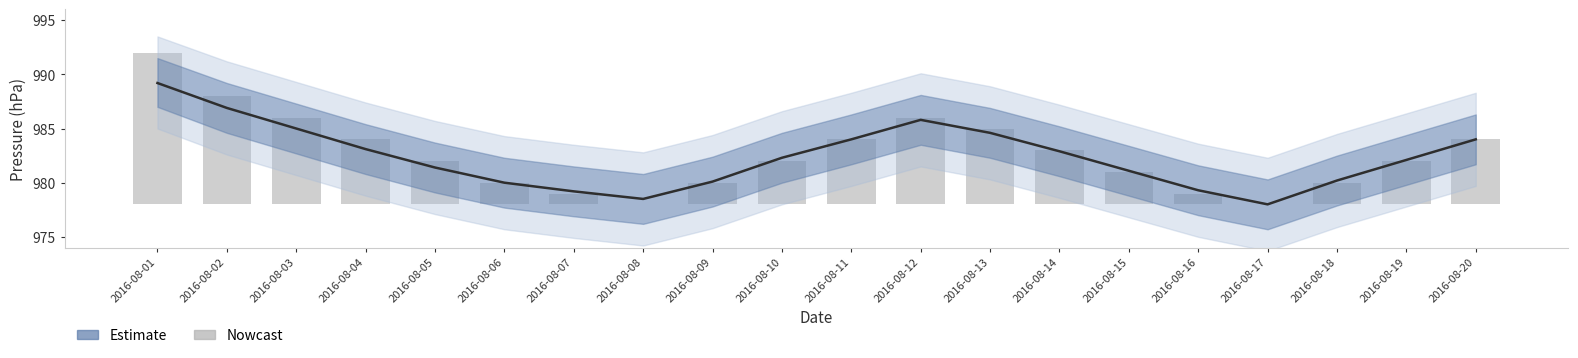

Which series has the largest total across all categories?

Estimate